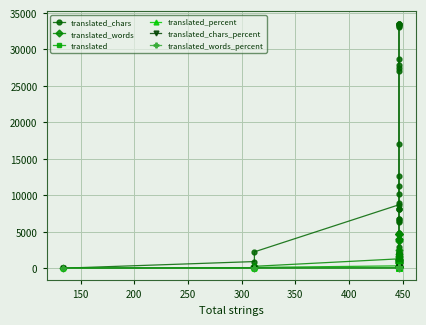

How many data points in translated_percent are above 70?

20